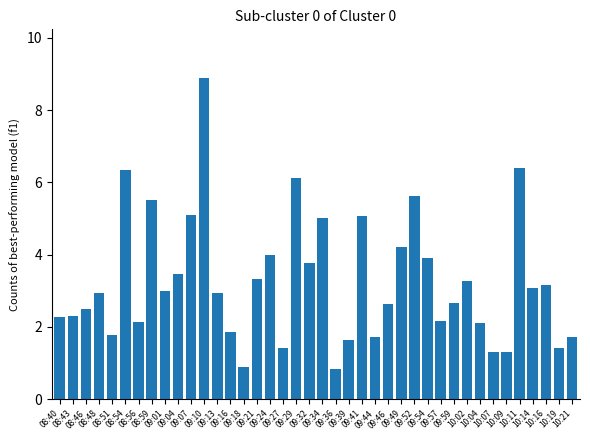

What is the ratio of the value at 10:21 to the value at 10:16?

0.5